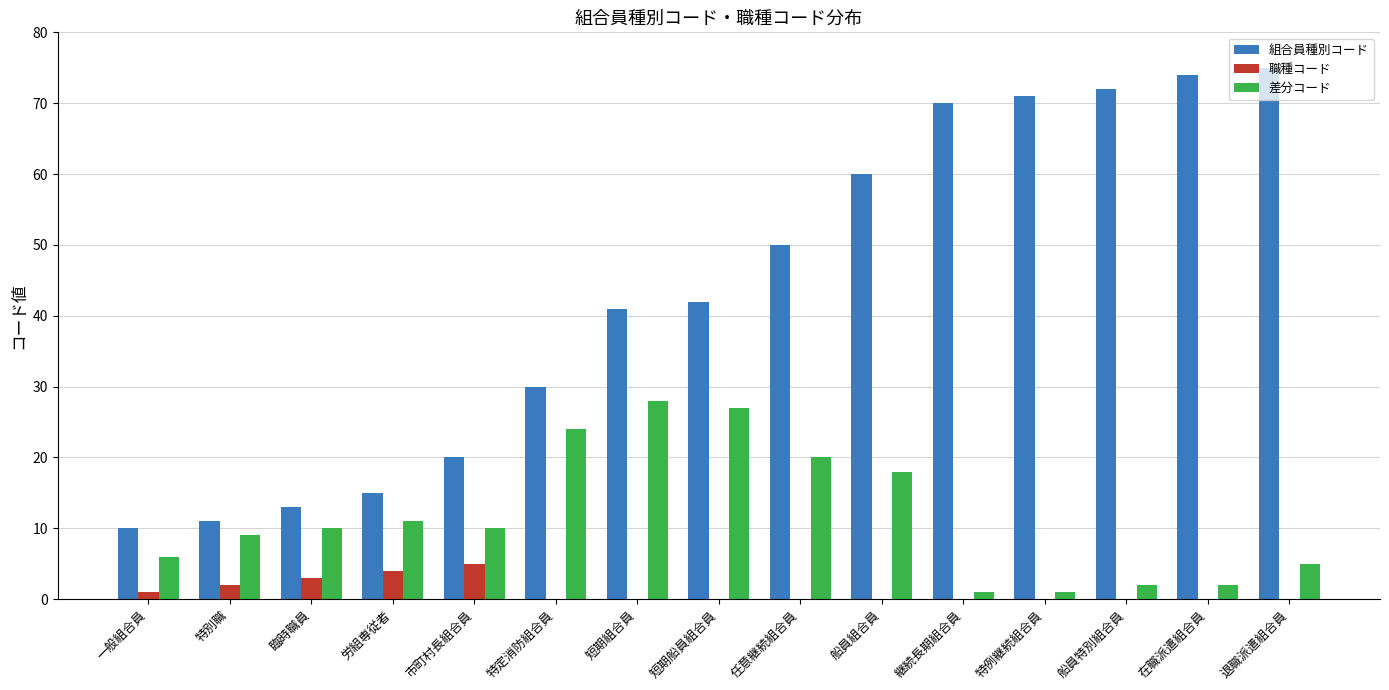

What is the maximum value for 職種コード?

5